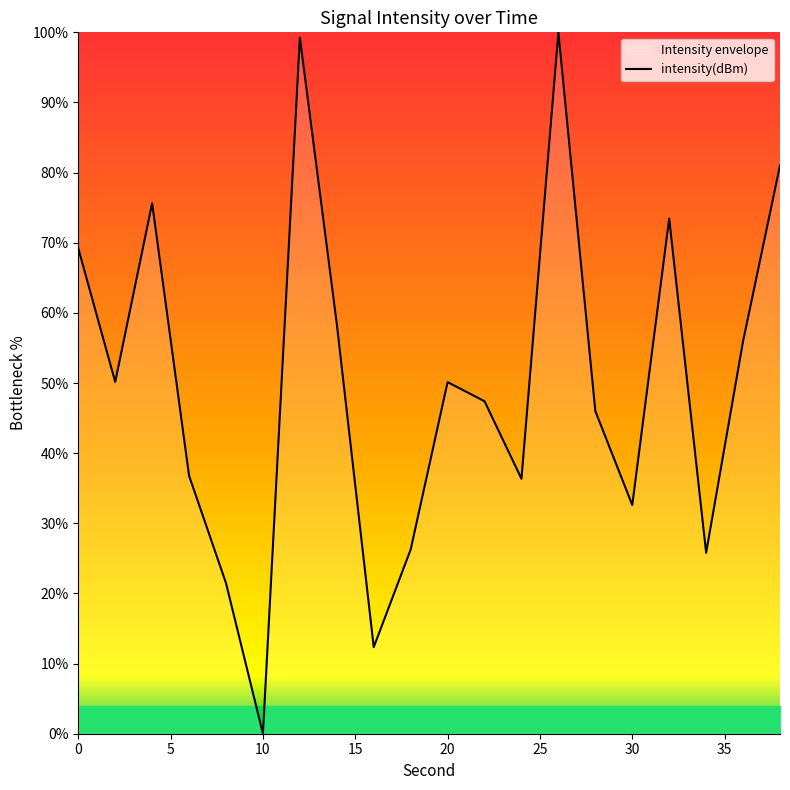

Which category has the lowest value across all series?

10